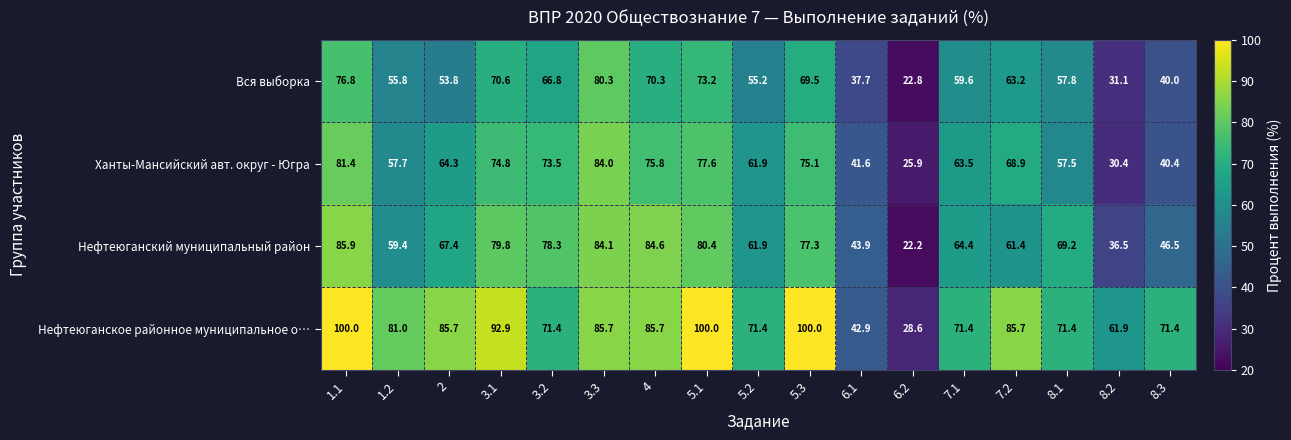

The value of Нефтеюганский муниципальный район at 5.2 is 61.9. True or false?

True